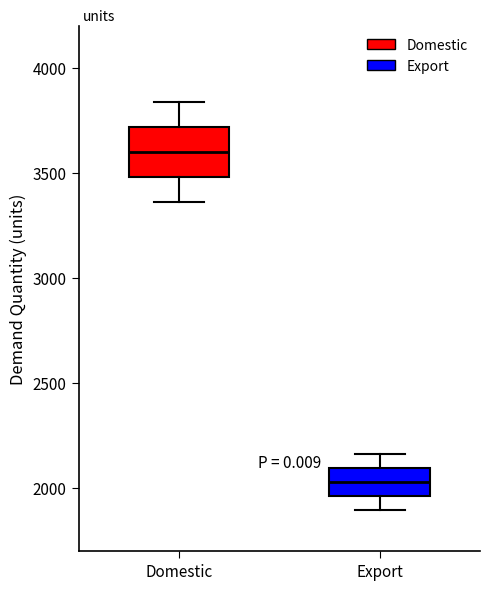

Where is the lower edge of the box for Domestic on the y-axis? The values are not printed on the chart, so give them approximately, as read against the axis.

3500